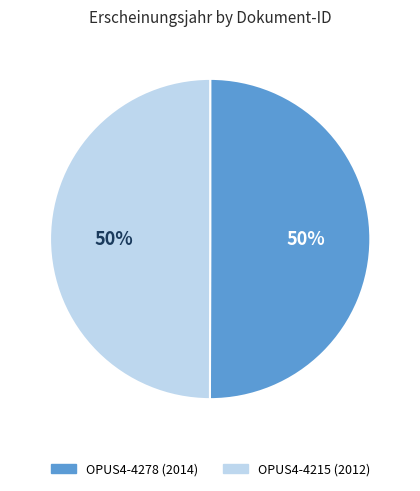

Is the sum of OPUS4-4278 and OPUS4-4215 greater than half?

Yes